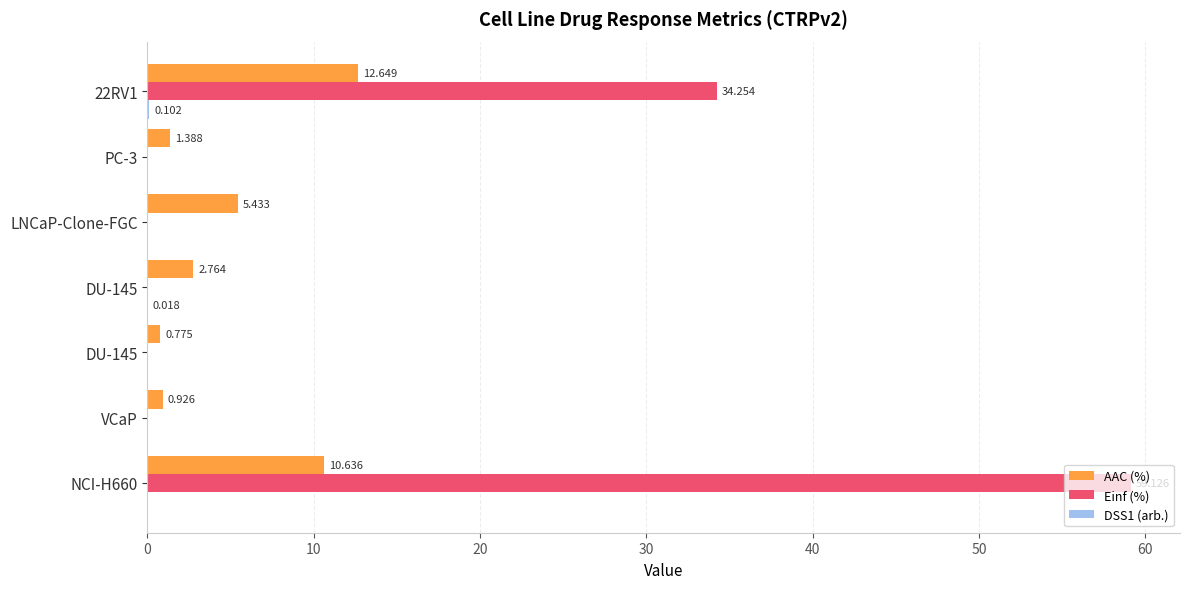

How many series are shown in this chart?

3